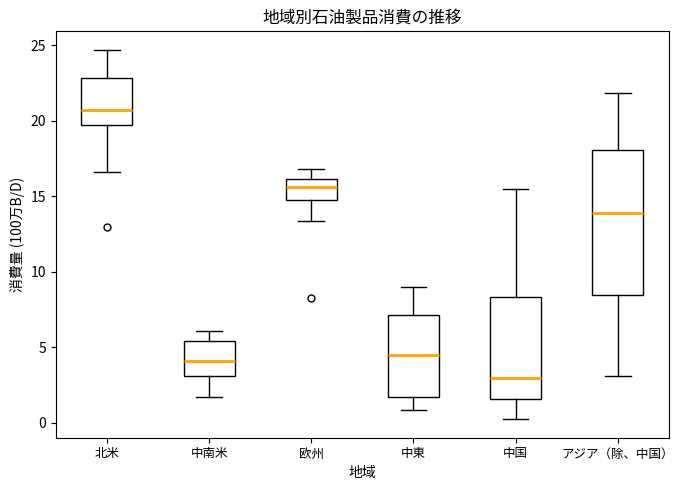

Where is the lower edge of the box for アジア（除、中国） on the y-axis? The values are not printed on the chart, so give them approximately, as read against the axis.

8.5